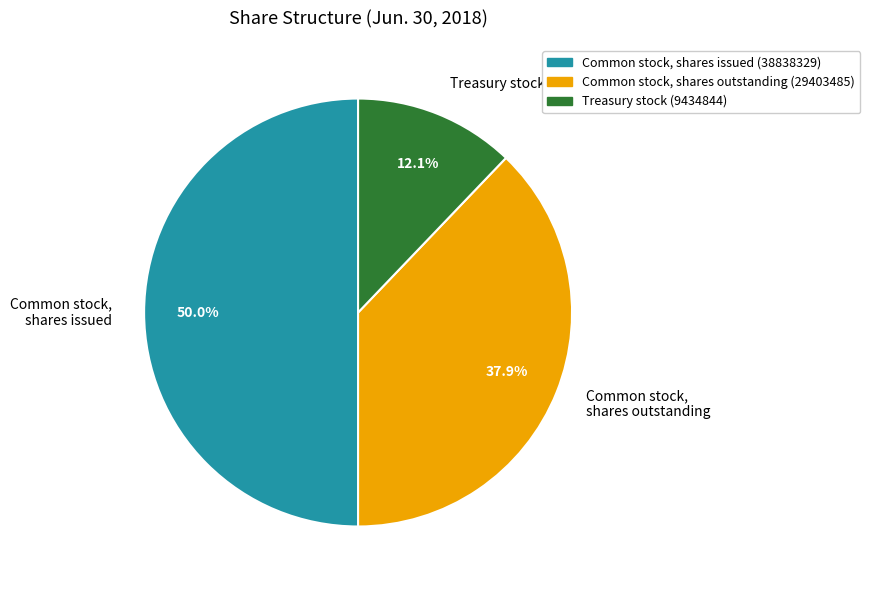

How many slices are in this pie chart?

3